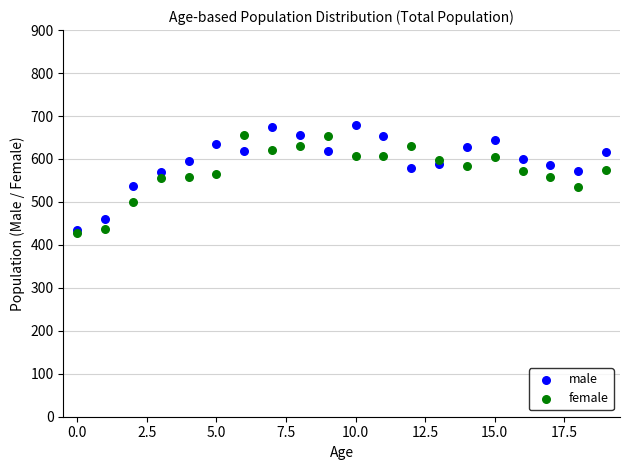

What are all the series names shown in the legend?

male, female